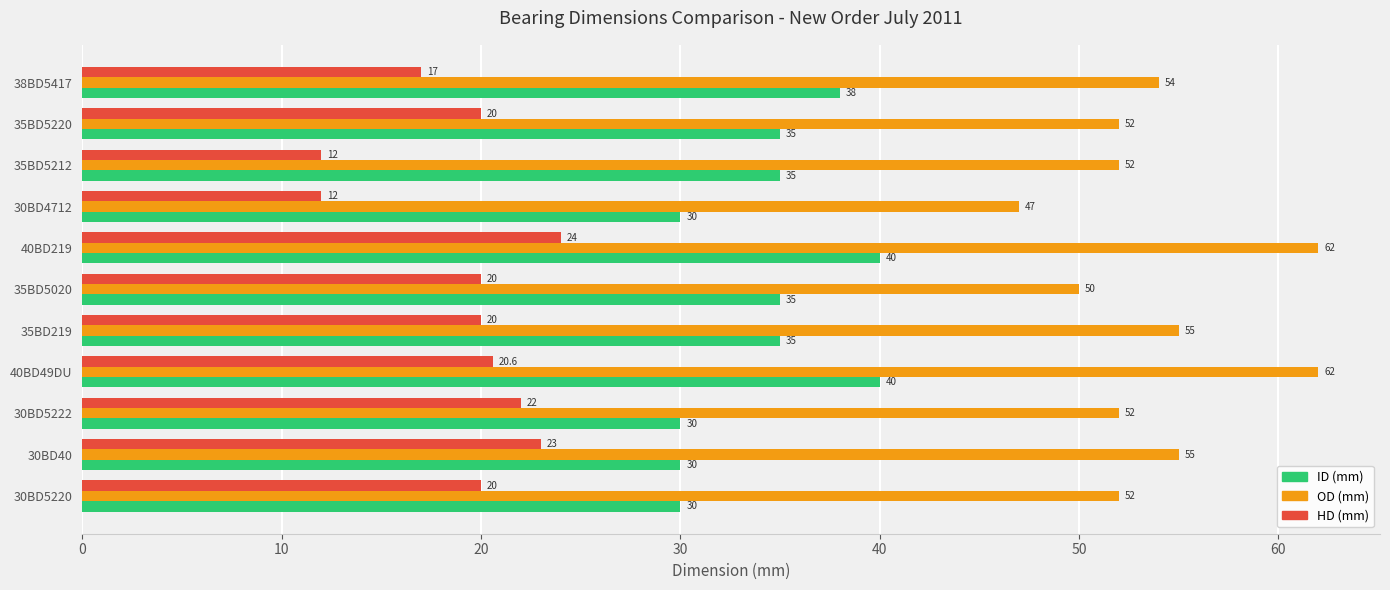

At which category is the sum across all series the highest?

40BD219